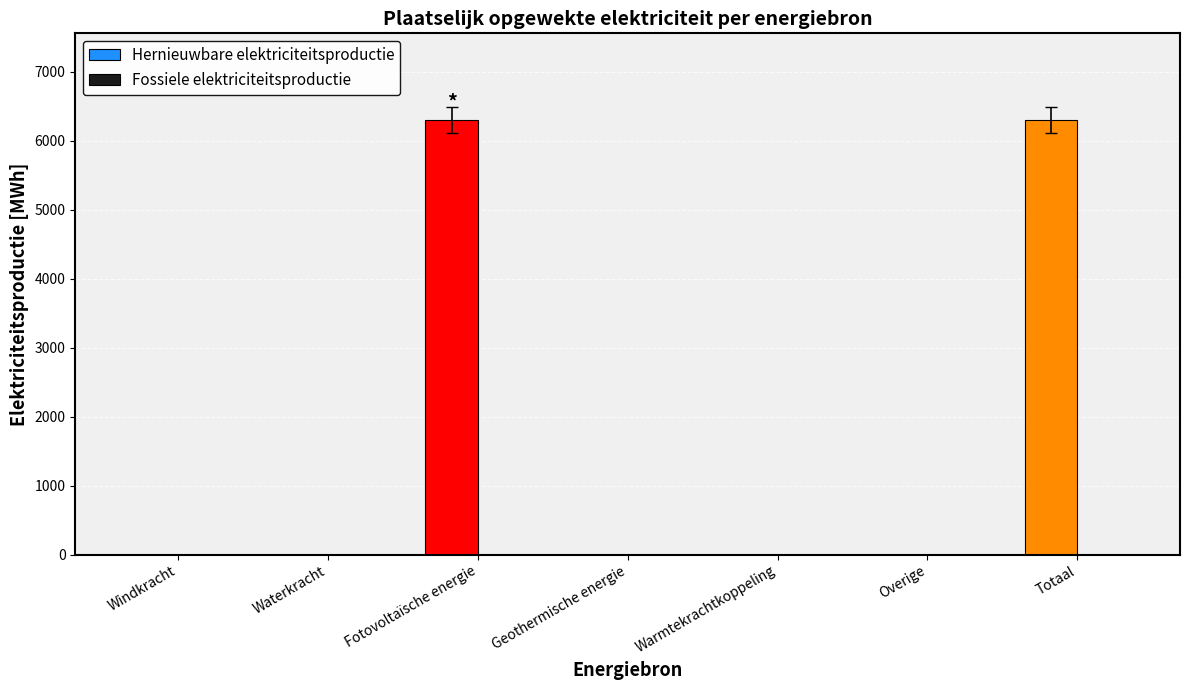

What is the sum of all values?

12595.5